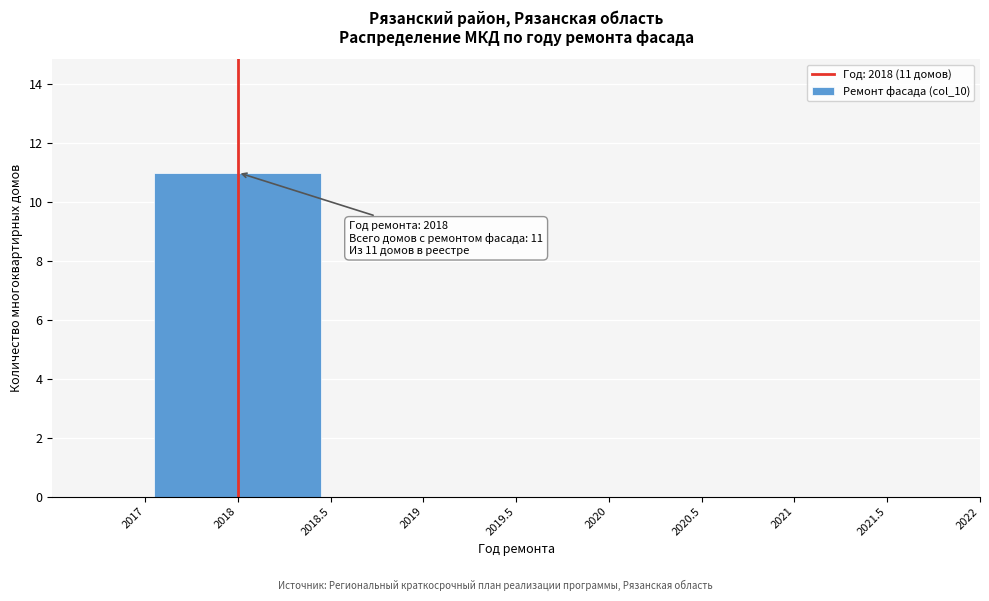

Reading left to right, what are all the values shown in this chart?

2018=11	2019=0	2020=0	2021=0